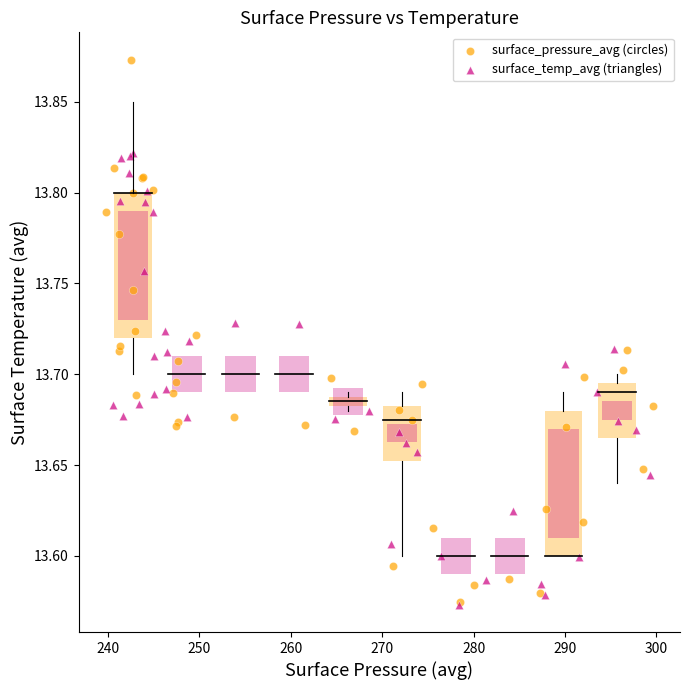

Which series has the widest spread of Y values?

surface_pressure_avg (circles)